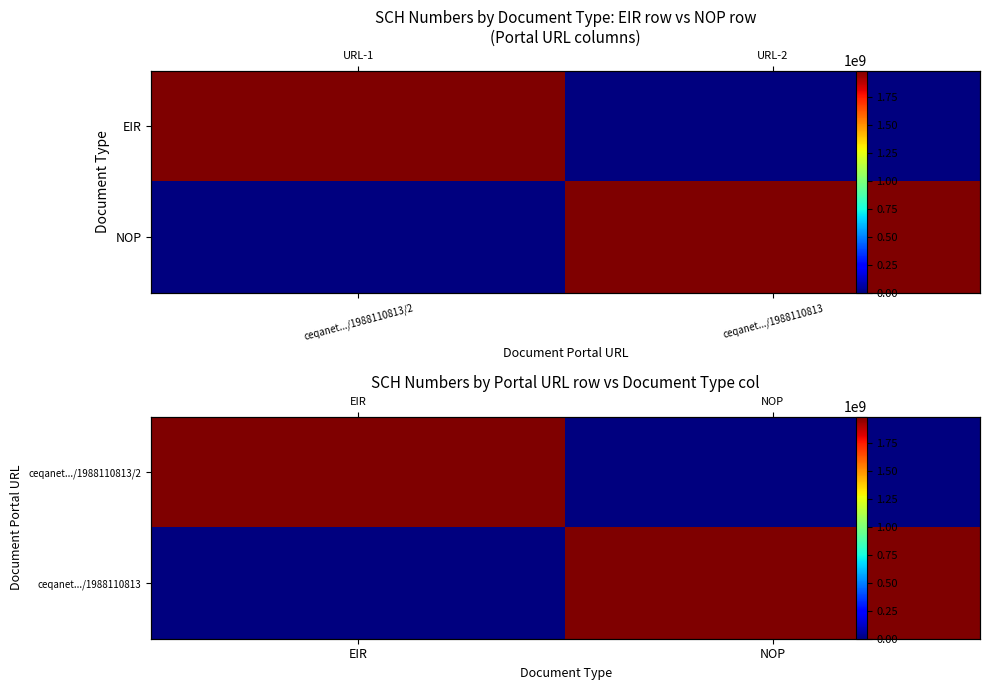

Which series changed the most between EIR and NOP?

ceqanet.../1988110813/2